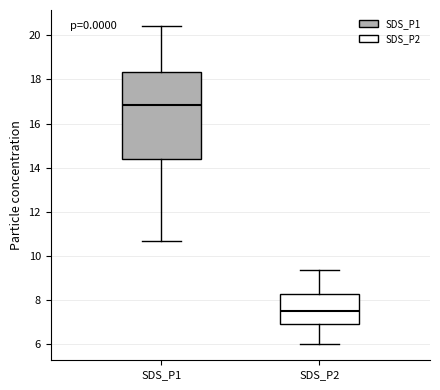

Which box has the lowest median line?

SDS_P2